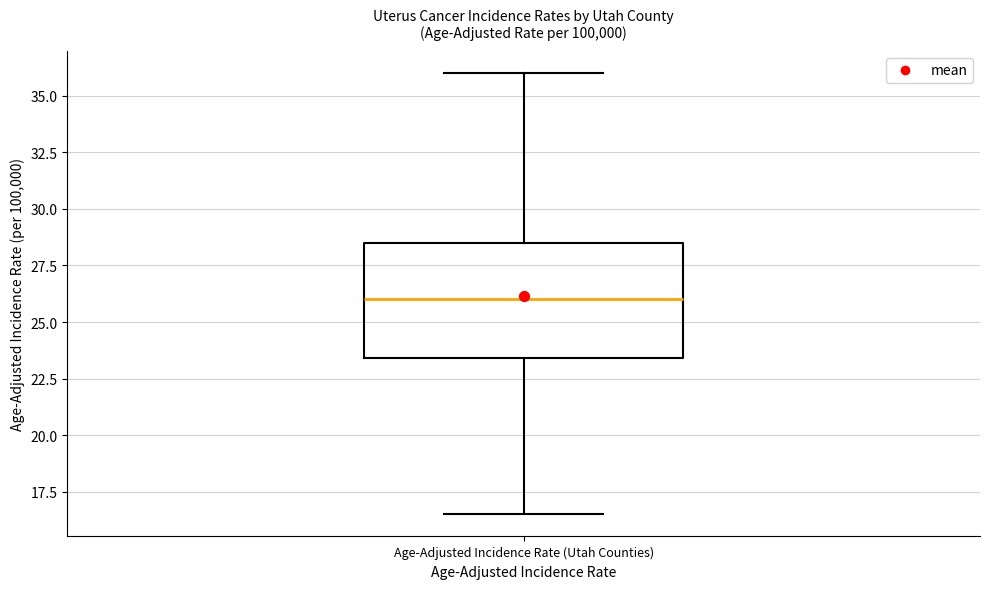

Where does the upper whisker of the box for Age-Adjusted Incidence Rate (Utah Counties) end on the y-axis? The values are not printed on the chart, so give them approximately, as read against the axis.

36.0